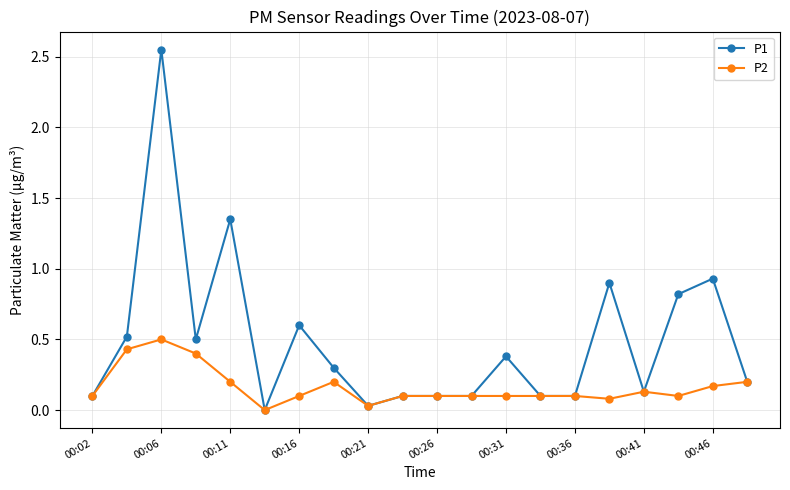

List the series in order of their peak value, lowest first.

P2, P1